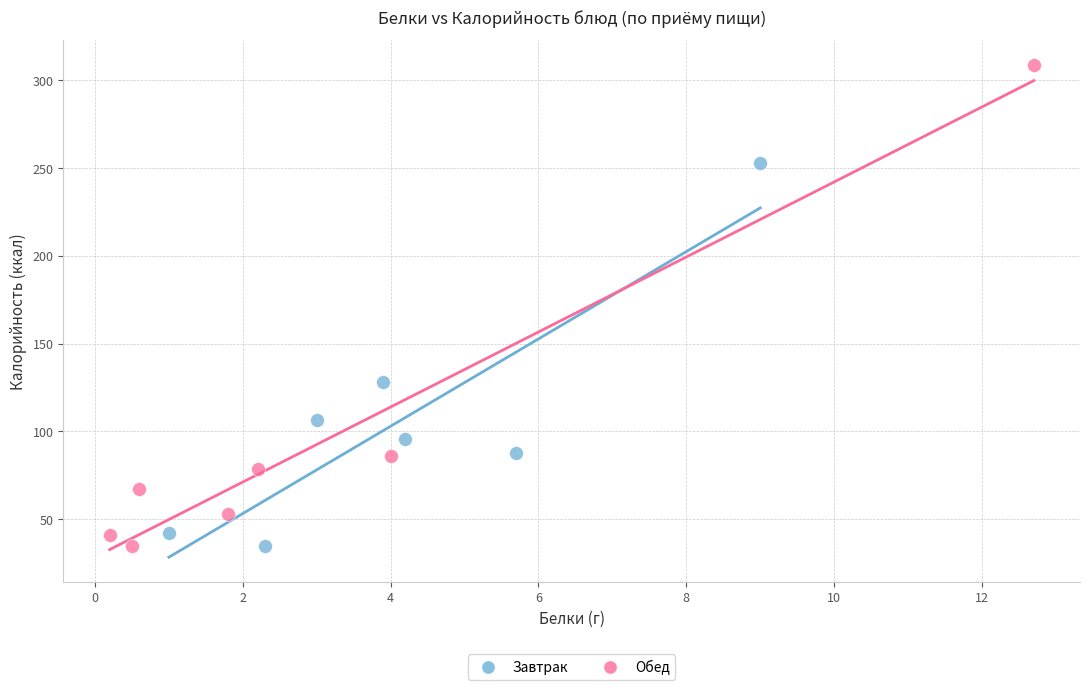

Which series reaches the maximum Y coordinate?

Обед